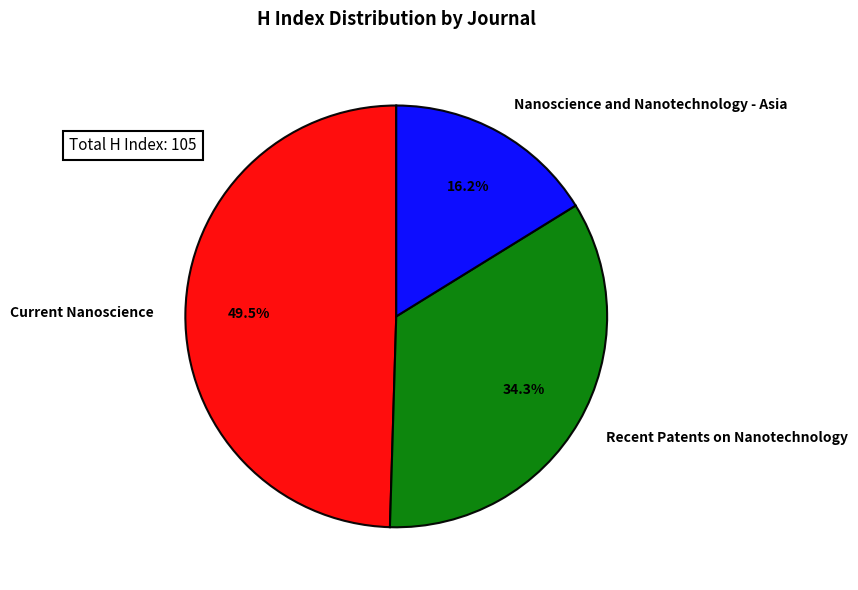

To the nearest percent, what percentage of the pie is Recent Patents on Nanotechnology?

34%